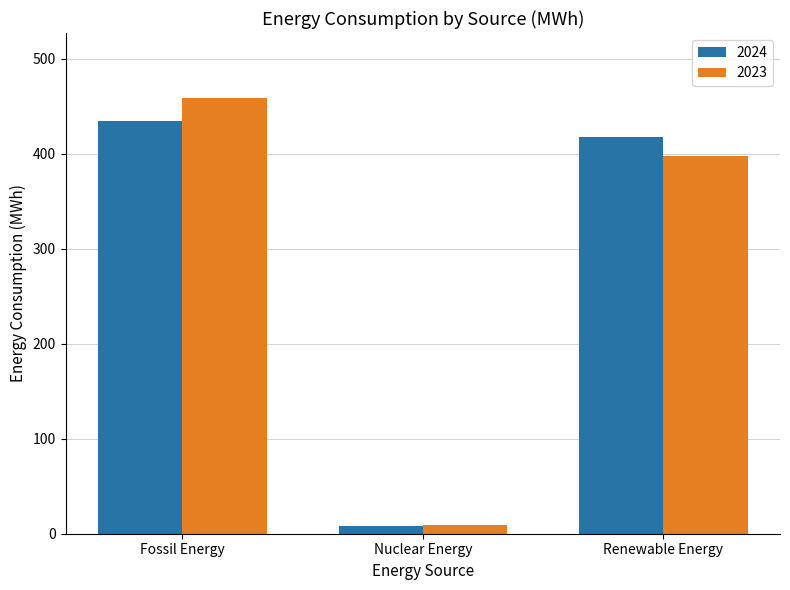

What is the lowest value of the 2024 series?

8.3